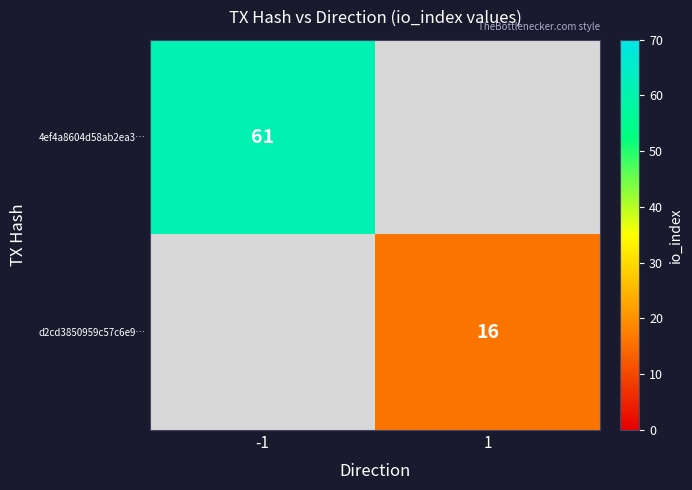

The value of d2cd3850959c57c6e9… at 1 is 16. True or false?

True